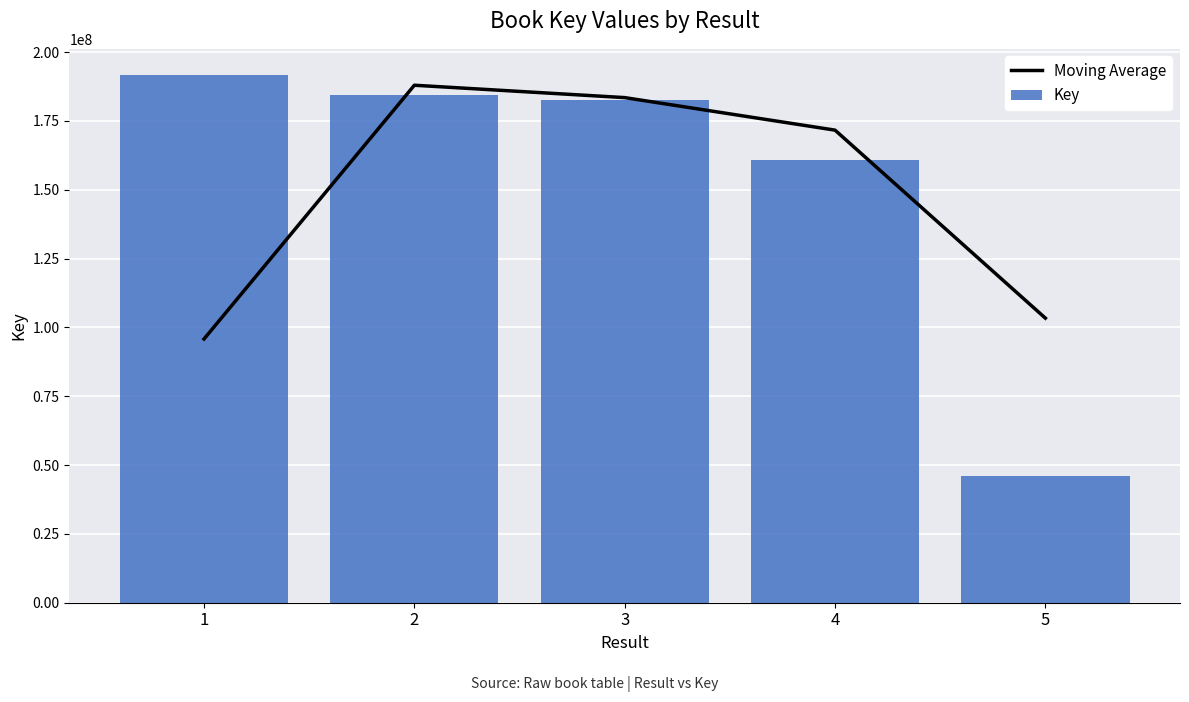

What is the sum of all Key values?

765313311